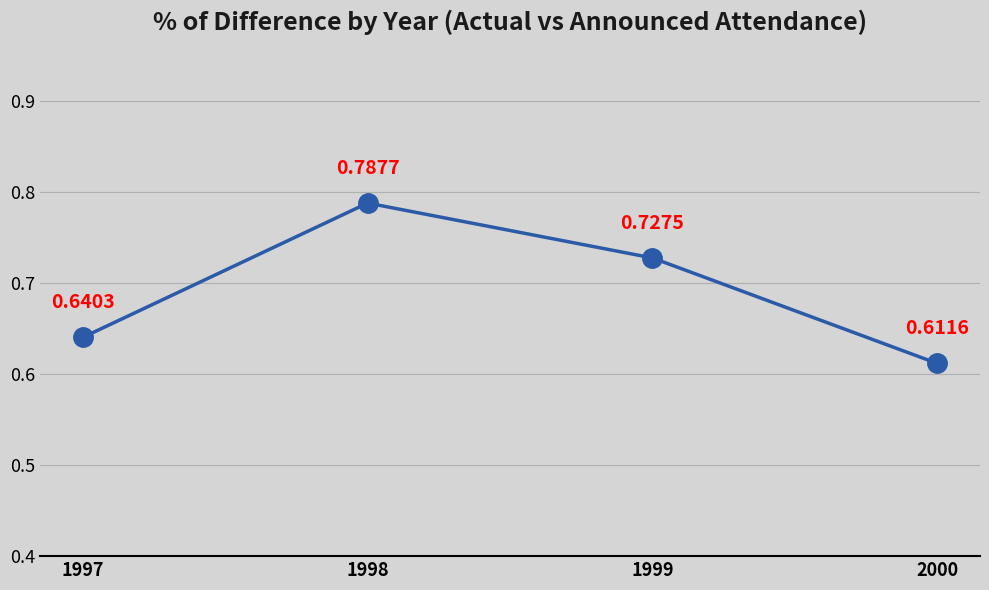

List the labels in order of value, largest first.

1998, 1999, 1997, 2000